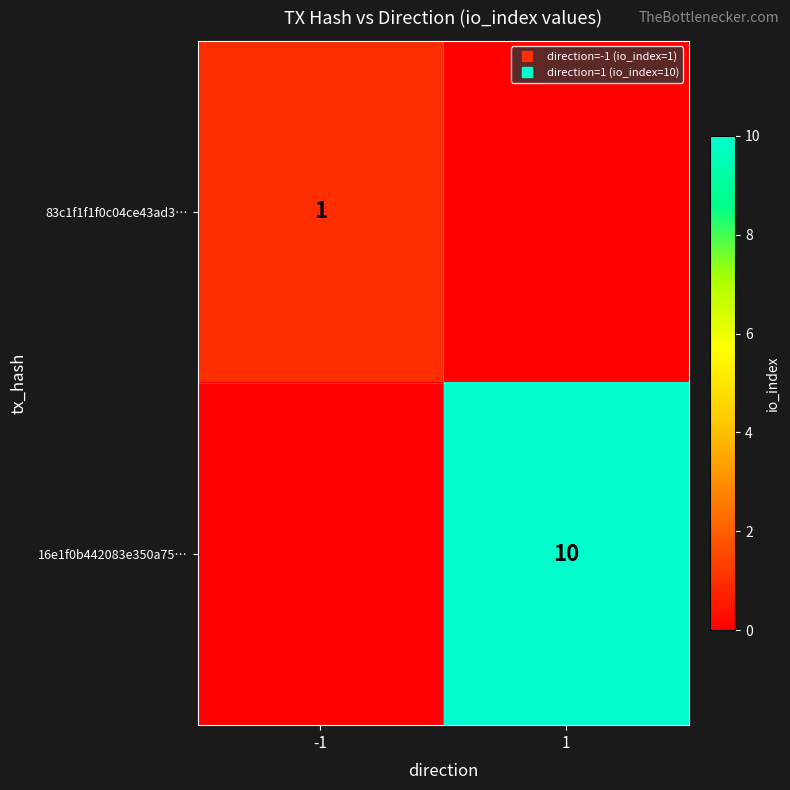

At which label is 83c1f1f1f0c04ce43ad3… closest to 0?

1